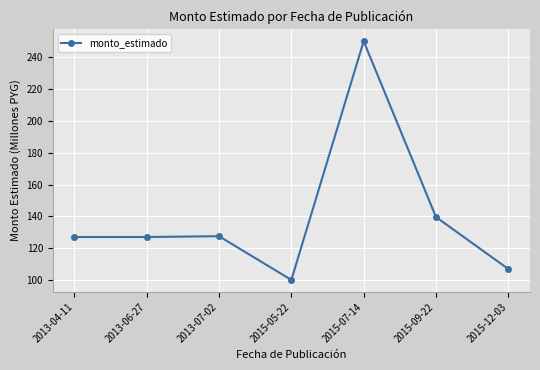

What is the smallest value displayed?

100.0